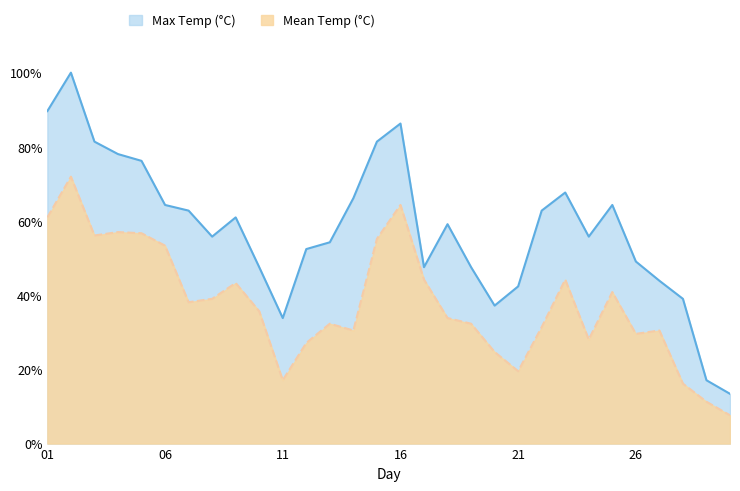

What is the difference between the second highest and second lowest values in the Max Temp (°C) series?

72.6